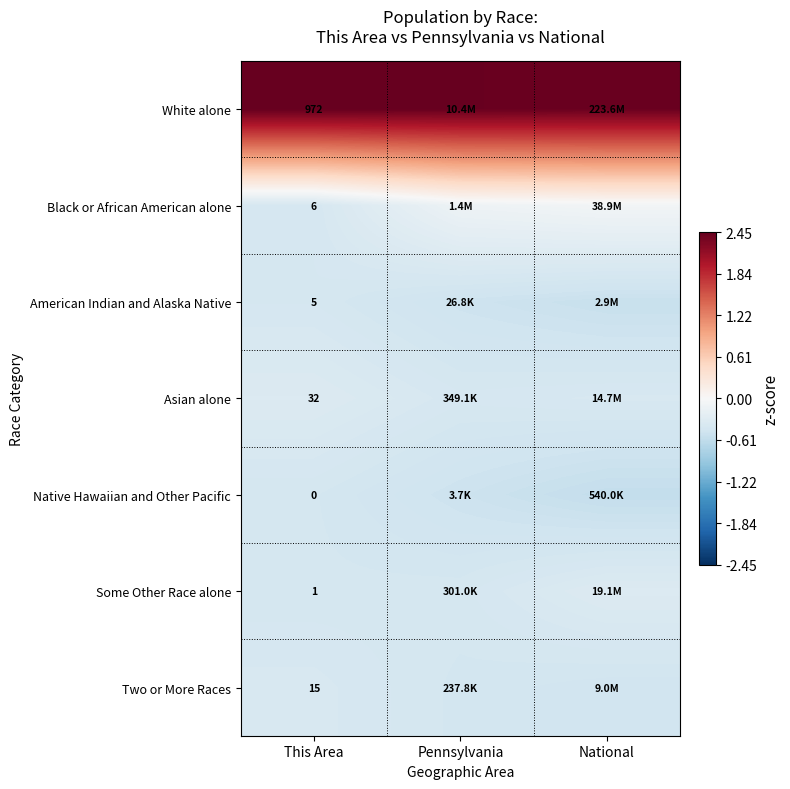

At This Area, list the series in order from largest to smallest.

White alone, Asian alone, Two or More Races, Black or African American alone, American Indian and Alaska Native, Some Other Race alone, Native Hawaiian and Other Pacific